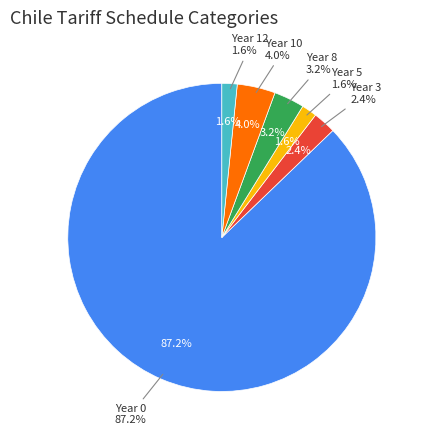

How much of the chart is everything except Year 0?

12.8%